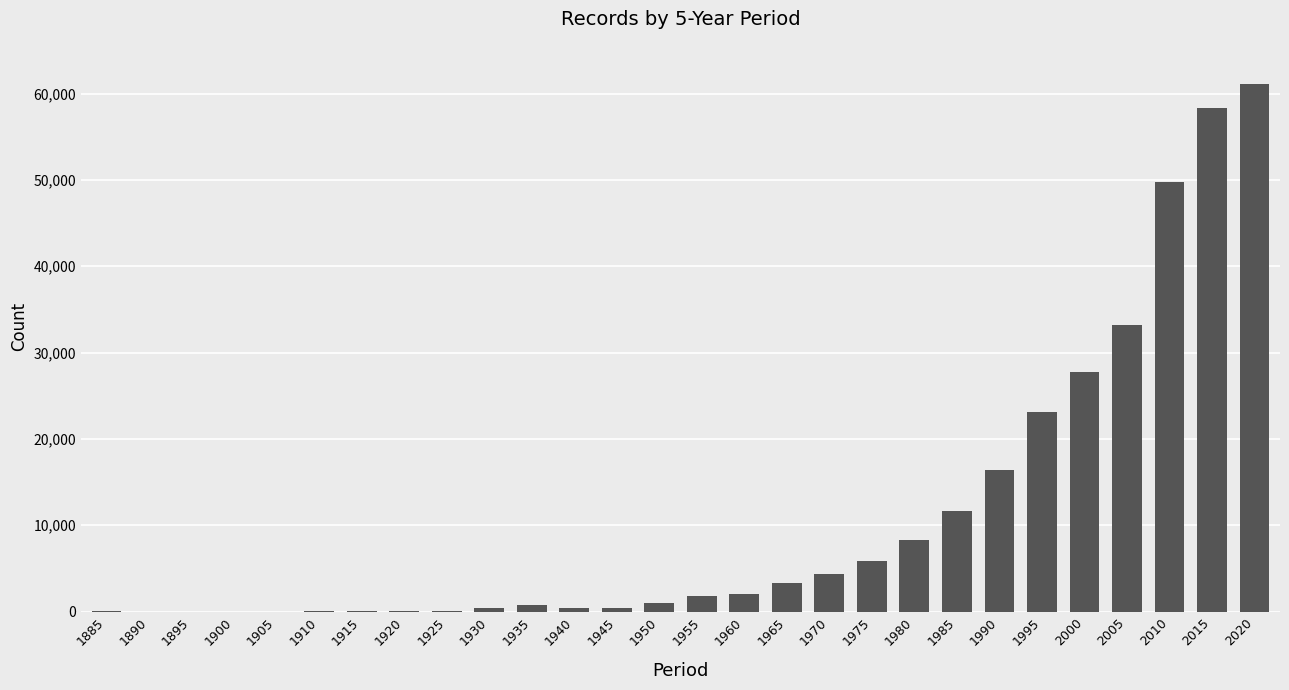

Is it true that the value at 1955 is 1744?

True